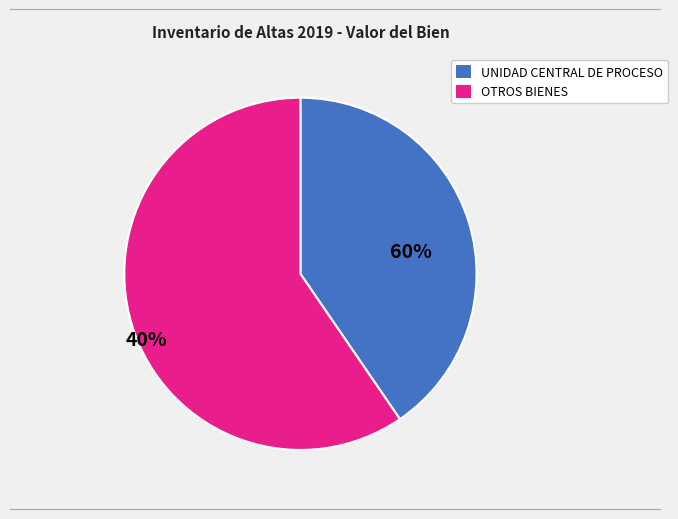

Is there a majority slice in this chart?

Yes